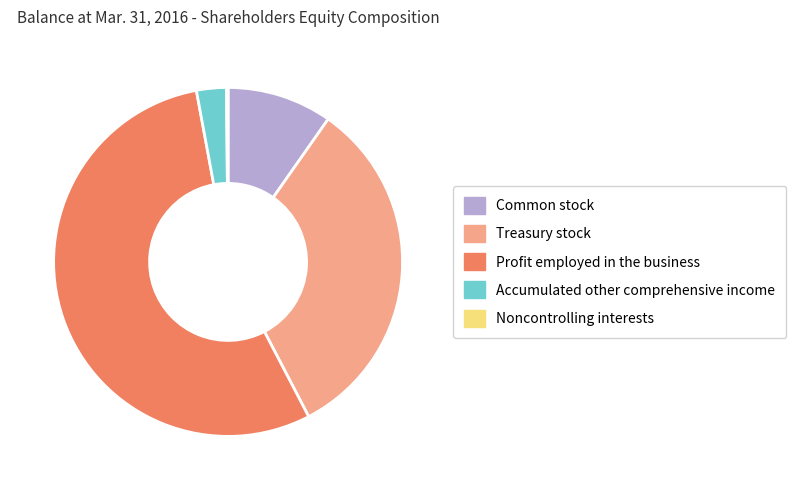

True or false: Accumulated other comprehensive income accounts for 13% of the total.

False